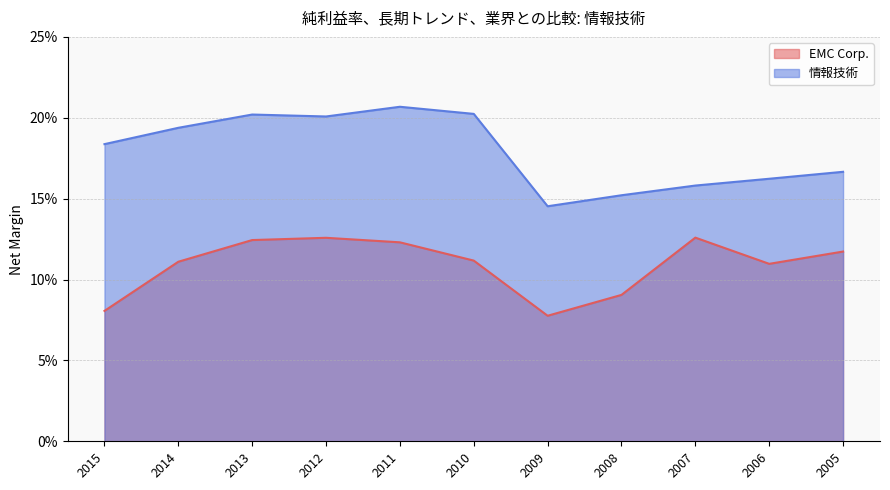

The 情報技術 series shows 0.3 at 2010. True or false?

False